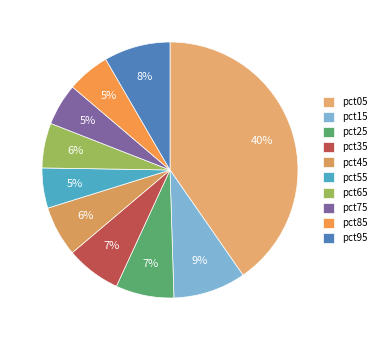

How many slices are in this pie chart?

10